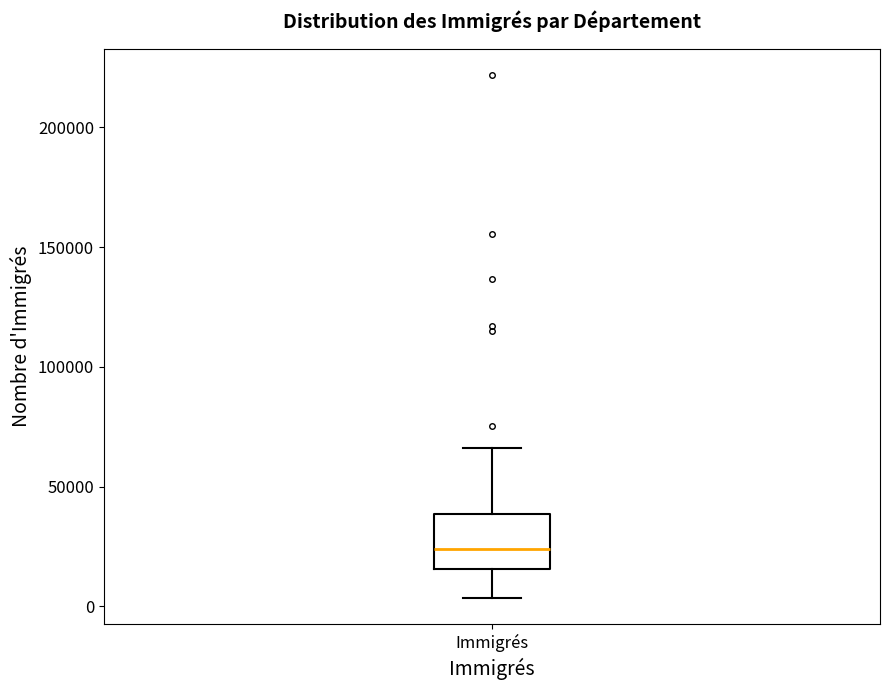

Transcribe this box plot: give where the median line is, the range the box spans, and where the two whiskers end, as read against the y-axis. The values are not printed on the chart, so give them approximately, as read against the axis.

median 25000, box 15000 to 40000, whiskers 5000 to 65000